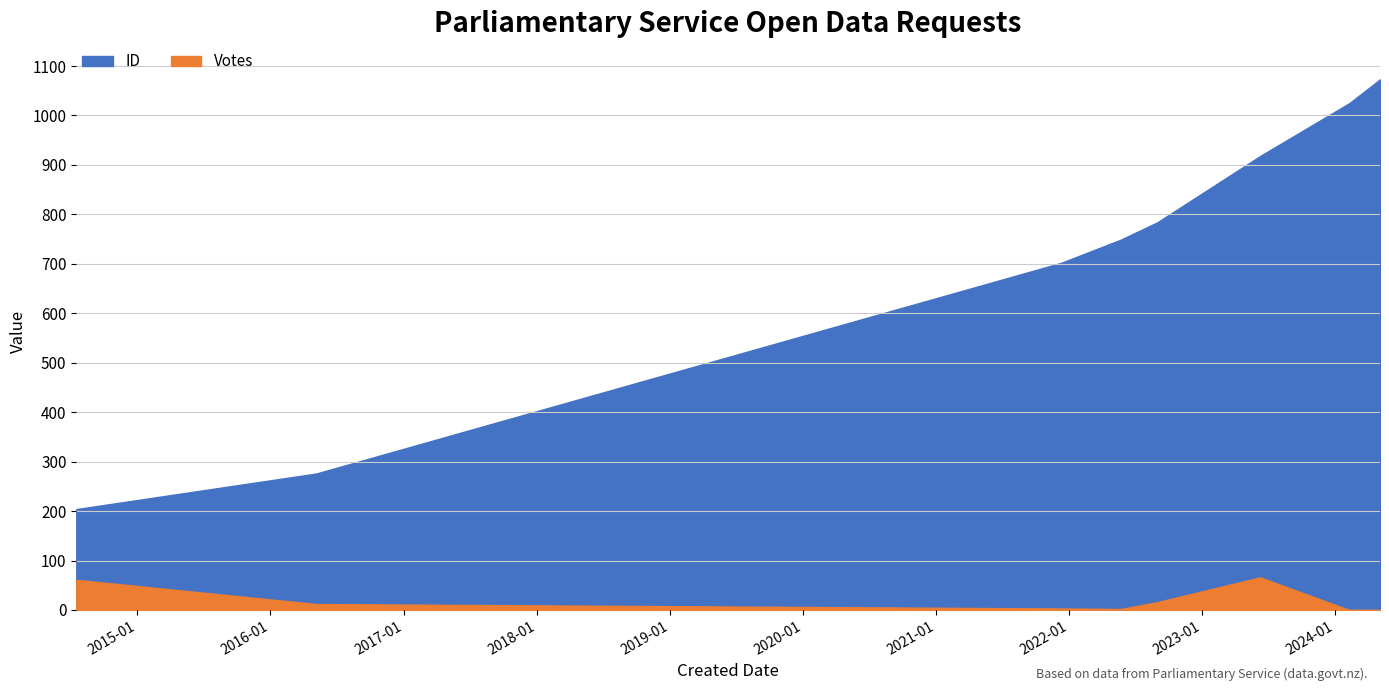

What is the sum of all Votes values?

160